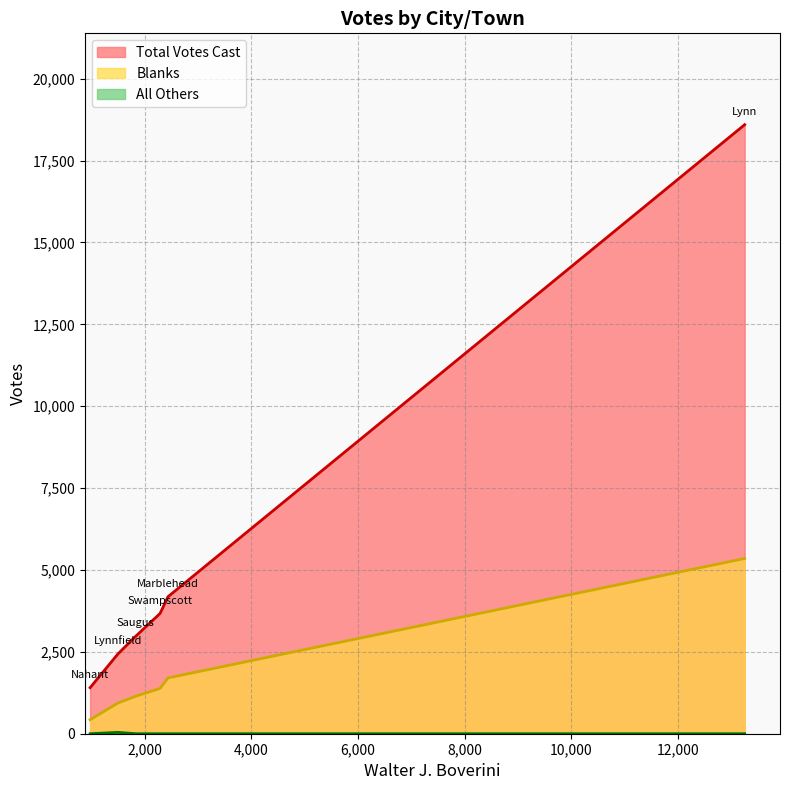

The value of All Others at Saugus is 0. True or false?

True